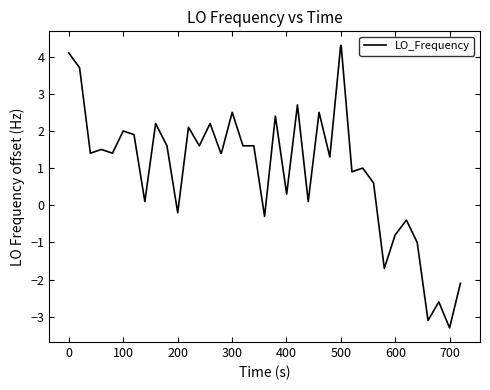

What is the greatest value displayed?

4.3